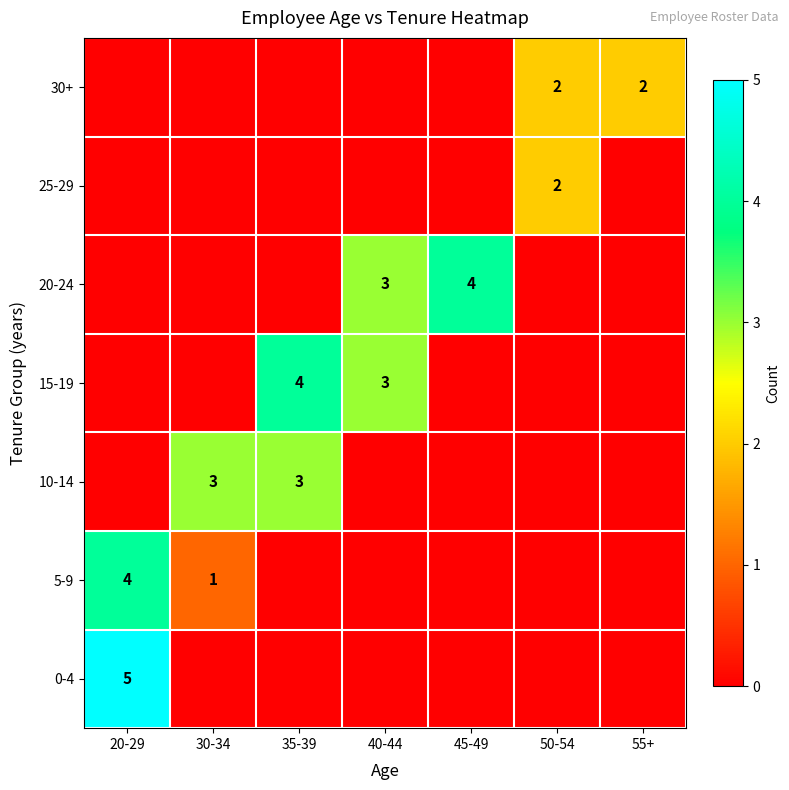

What is the approximate value of 30+ at 50-54?

2